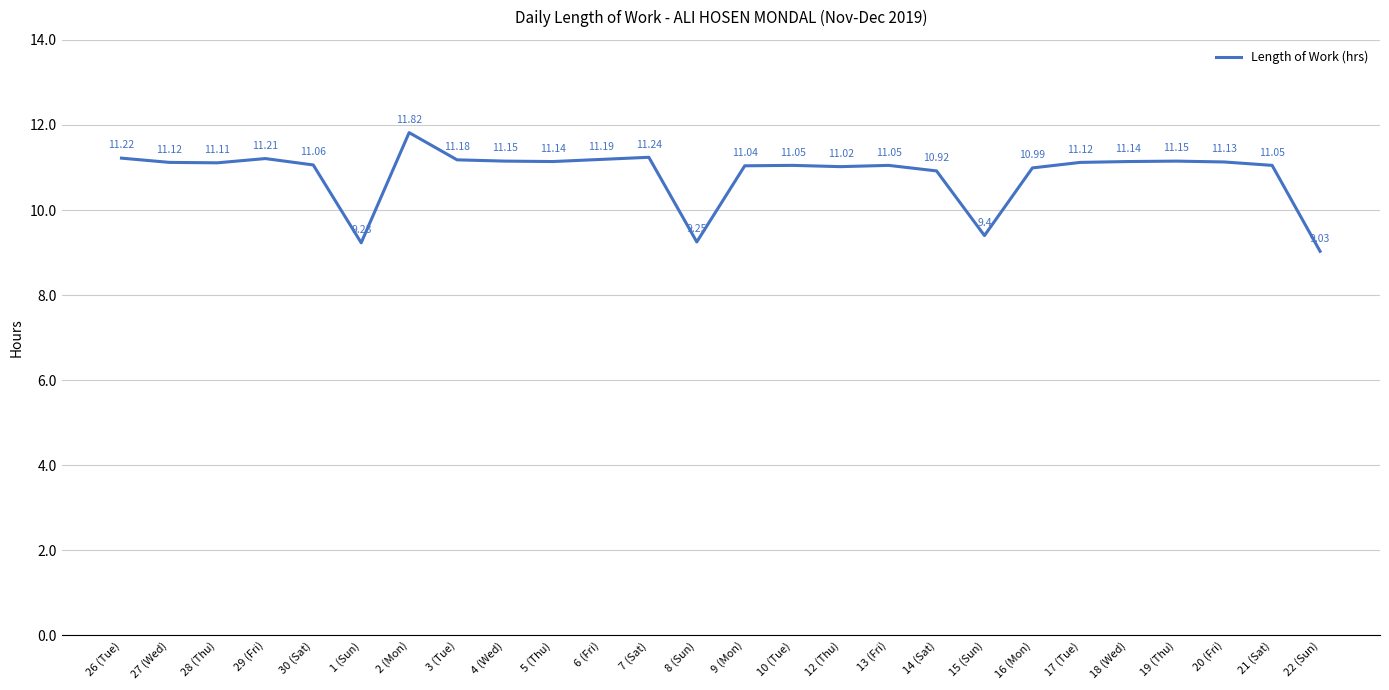

The chart shows a value of 19.0 at 18 (Wed). True or false?

False